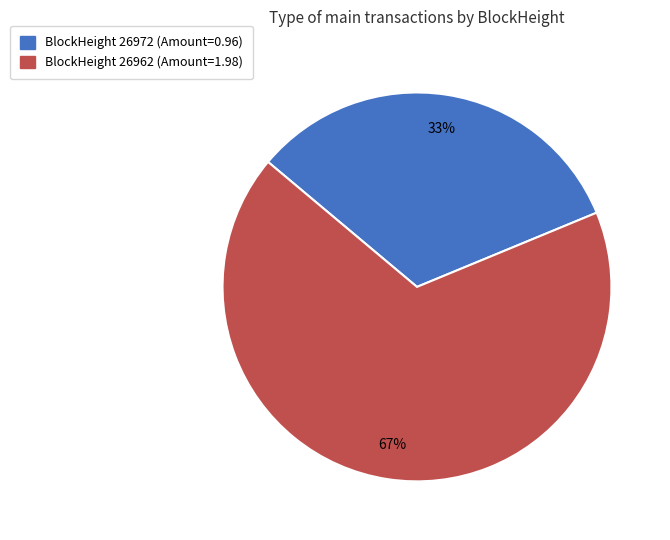

To the nearest percent, what is the combined percentage of BlockHeight 26972 (Amount=0.96) and BlockHeight 26962 (Amount=1.98)?

100%